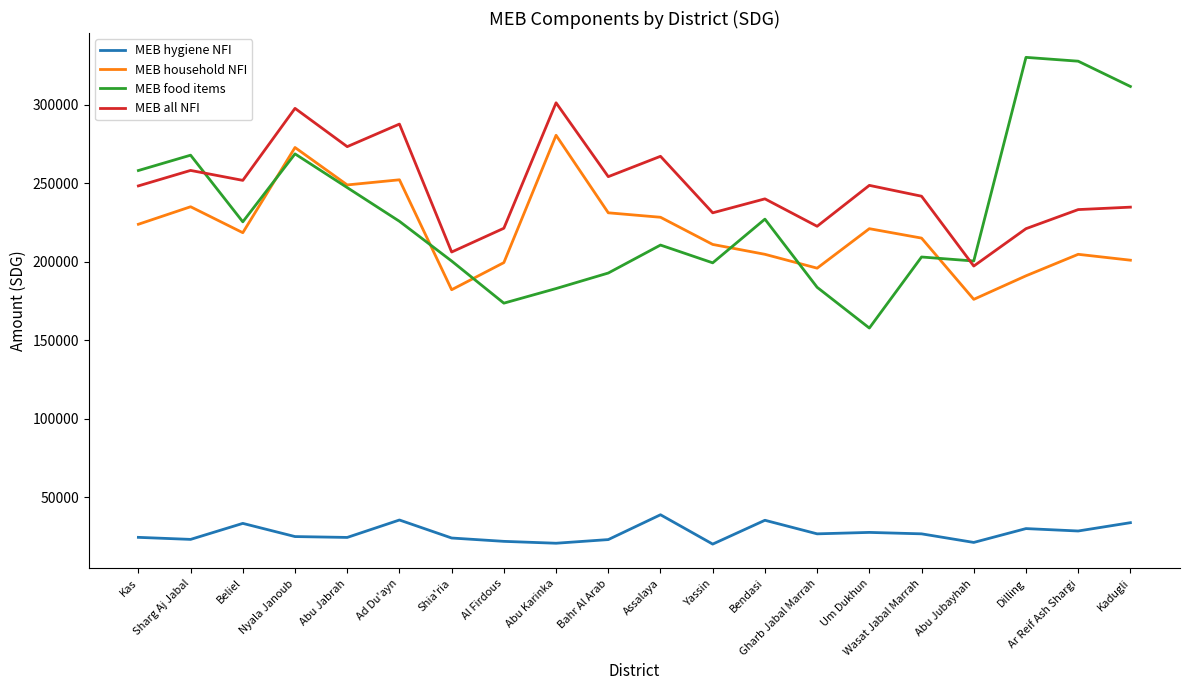

What is the average value of the MEB all NFI series?

246982